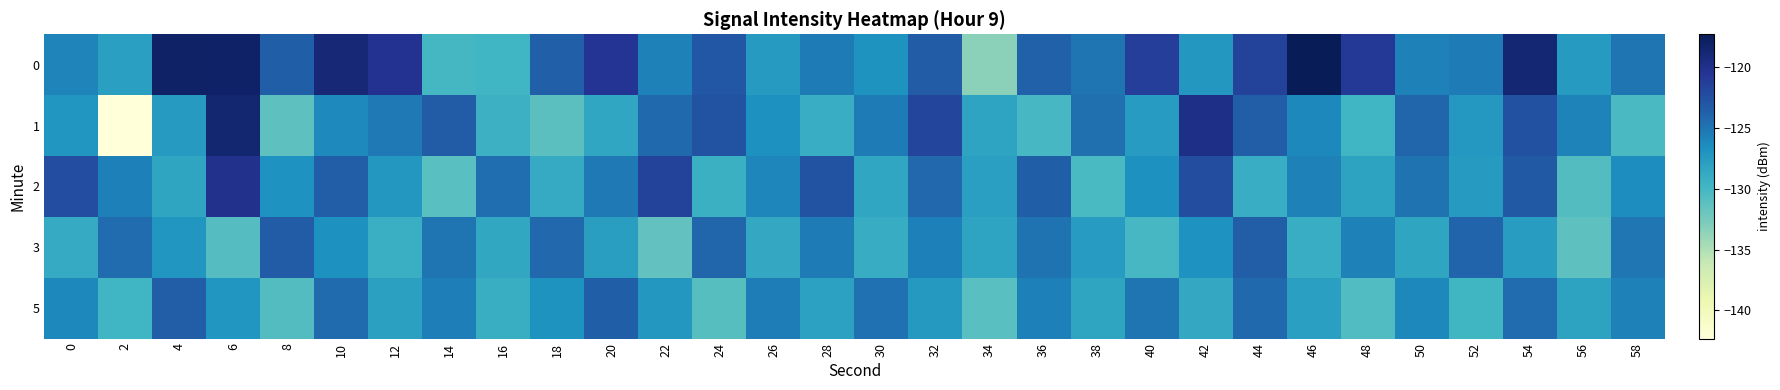

Which series changed the most between 2 and 42?

1